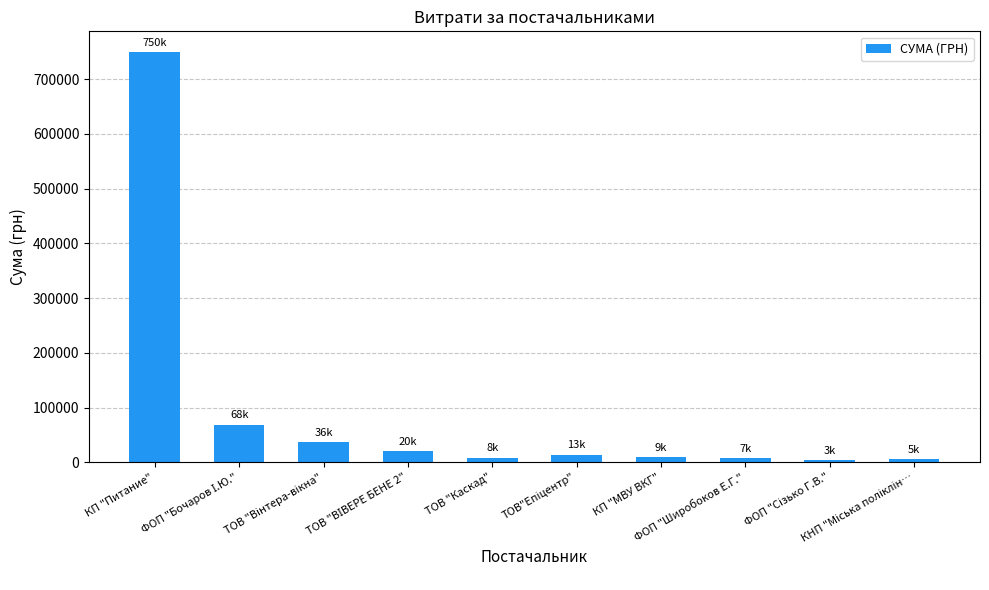

What is the average value?

92639.7